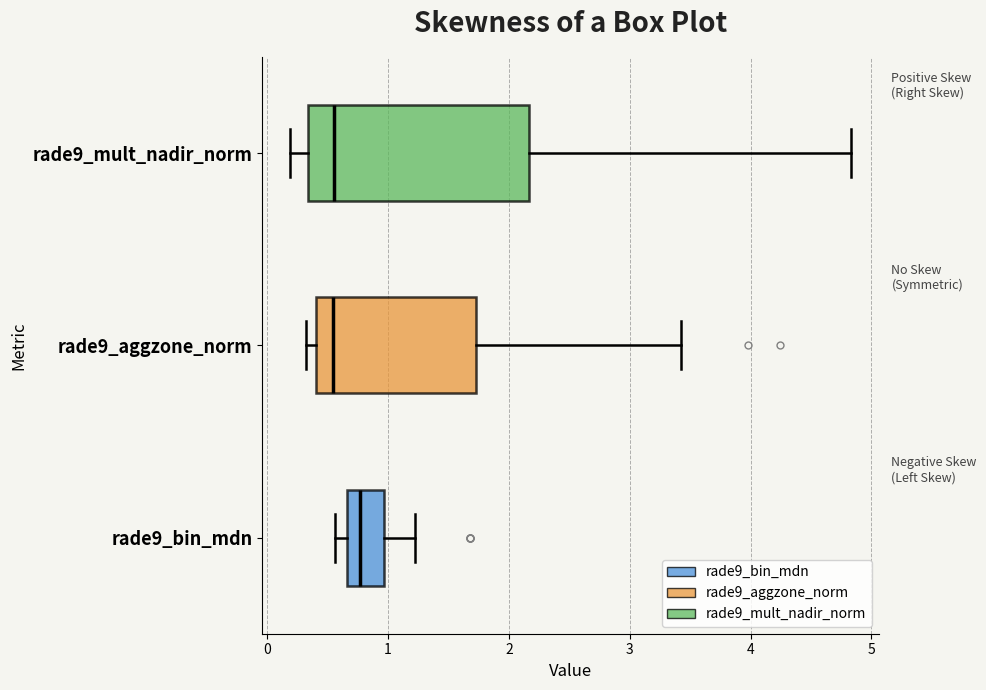

Reading bottom to top, transcribe this box plot: for each box, give where its median line is, the range the box spans, and where its two whiskers end, as read against the x-axis. The values are not printed on the chart, so give them approximately, as read against the axis.

rade9_bin_mdn: median 0.8, box 0.7 to 1.0, whiskers 0.6 to 1.2
rade9_aggzone_norm: median 0.5, box 0.4 to 1.7, whiskers 0.3 to 3.4
rade9_mult_nadir_norm: median 0.6, box 0.3 to 2.2, whiskers 0.2 to 4.8